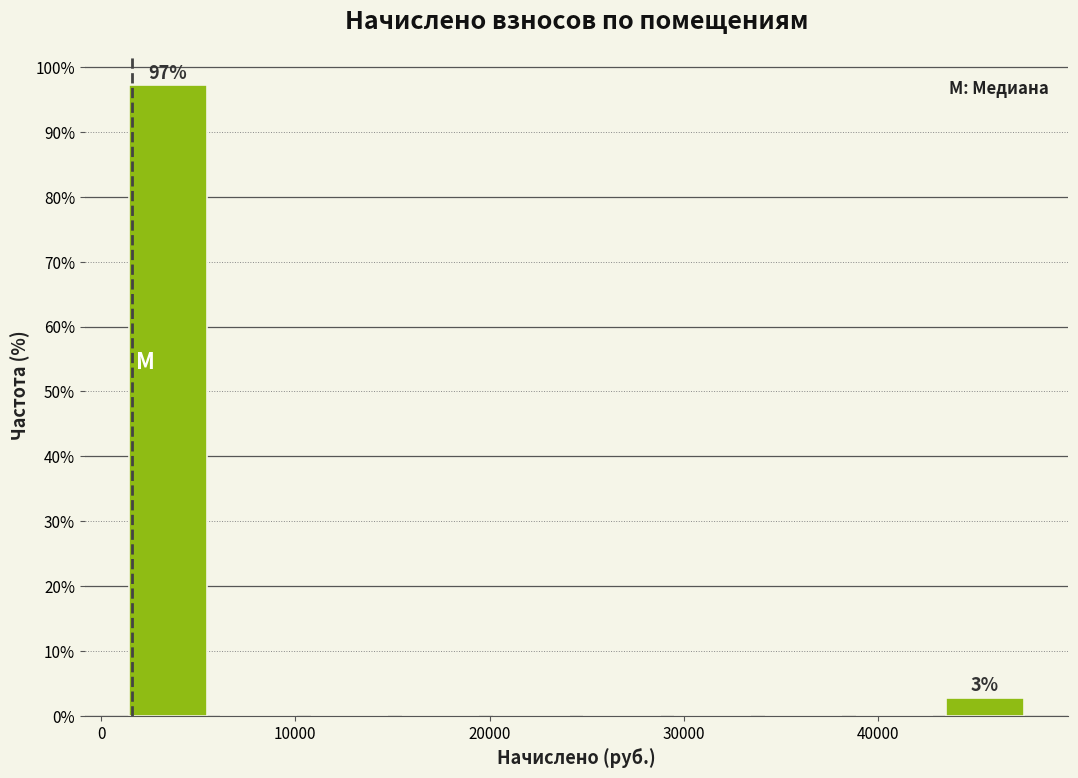

Over which range of the x-axis is the bar tallest?

1000 to 6000